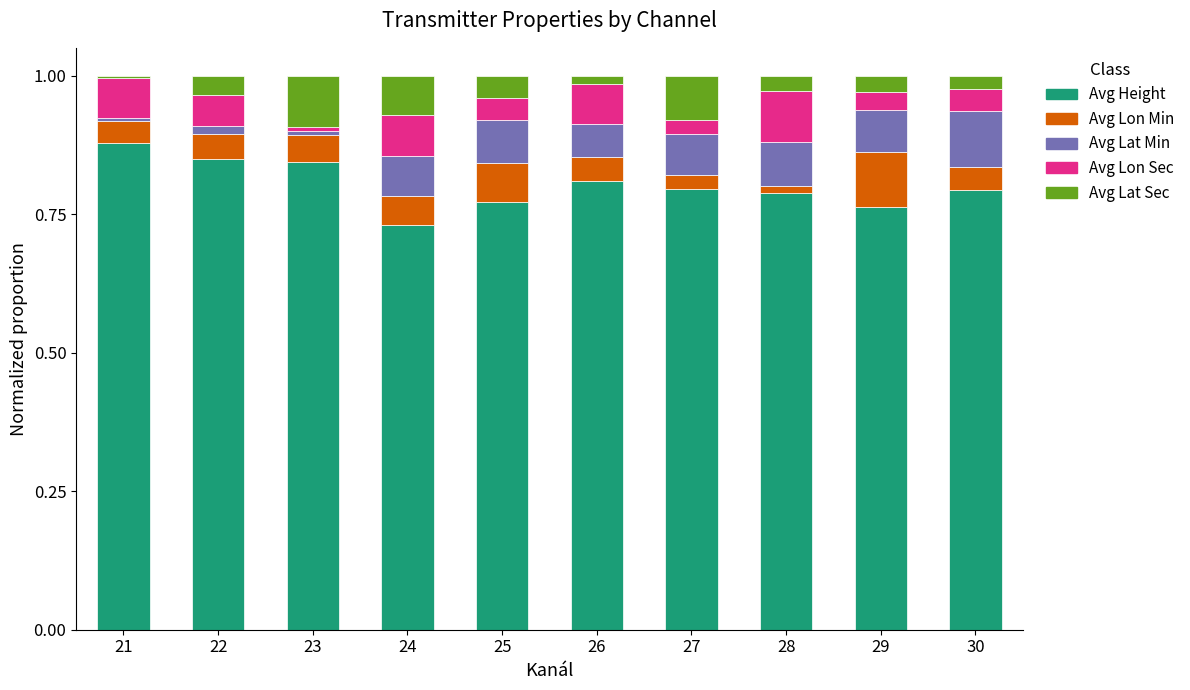

Does the chart contain stacked bars?

Yes